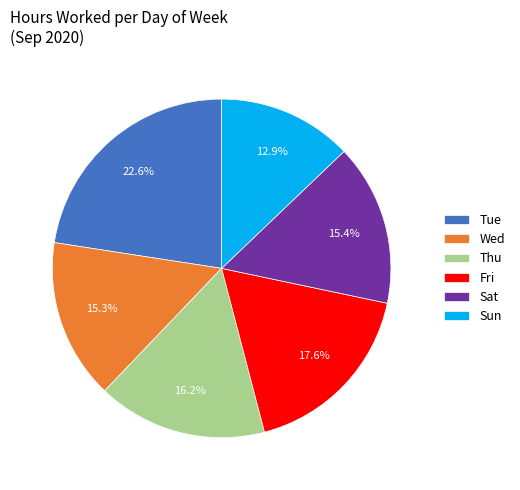

What is the ratio of the value at Sat to the value at Wed?

1.0